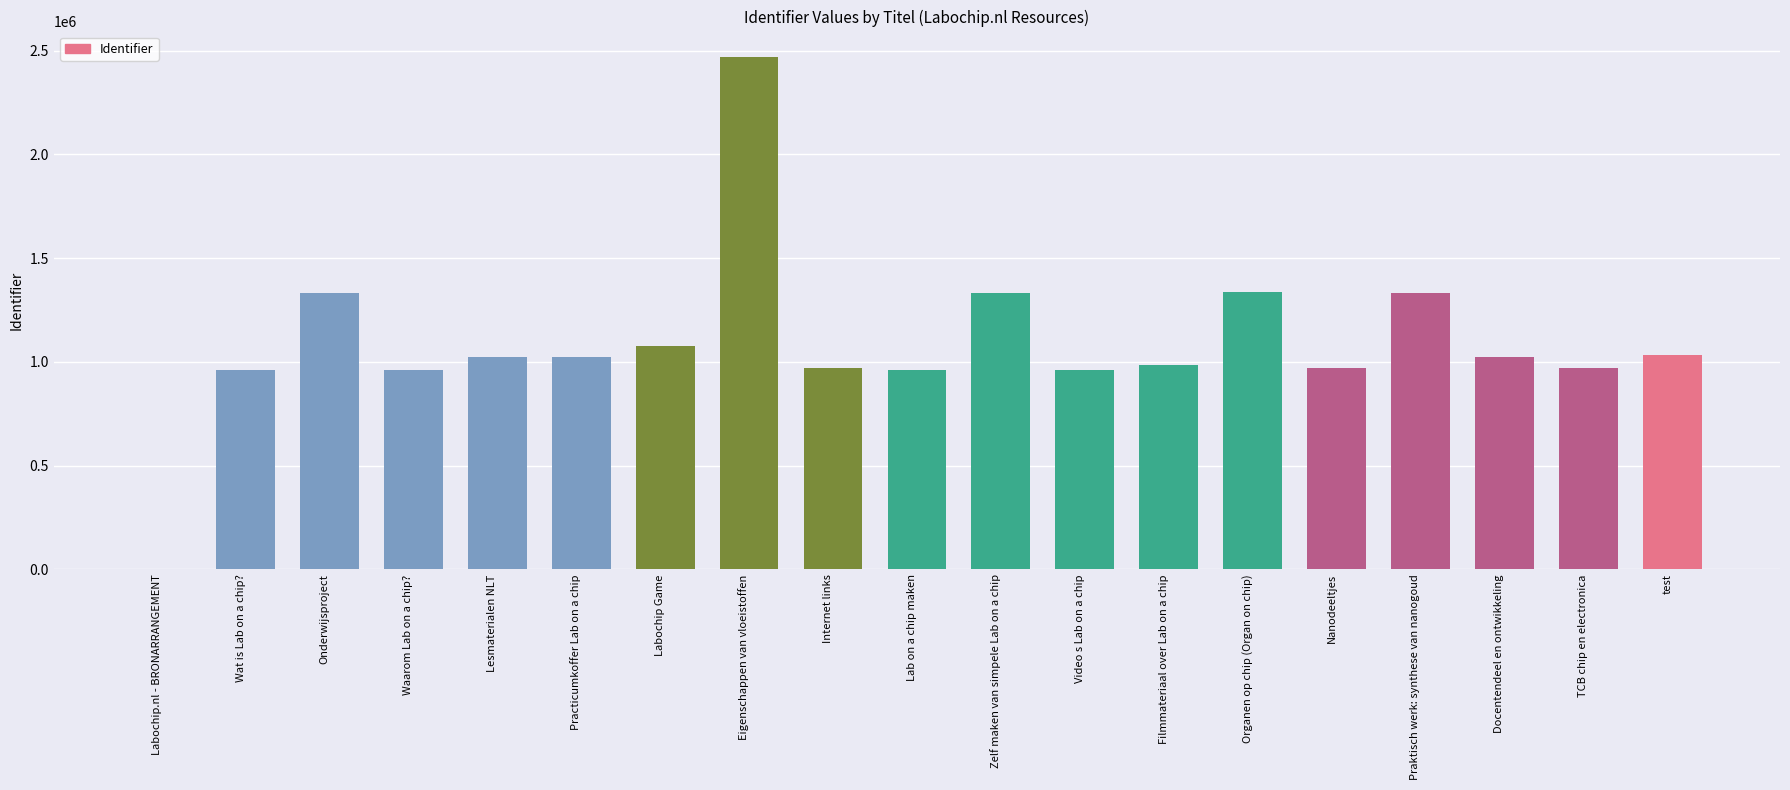

Which has a higher value, Labochip Game or Video s Lab on a chip?

Labochip Game